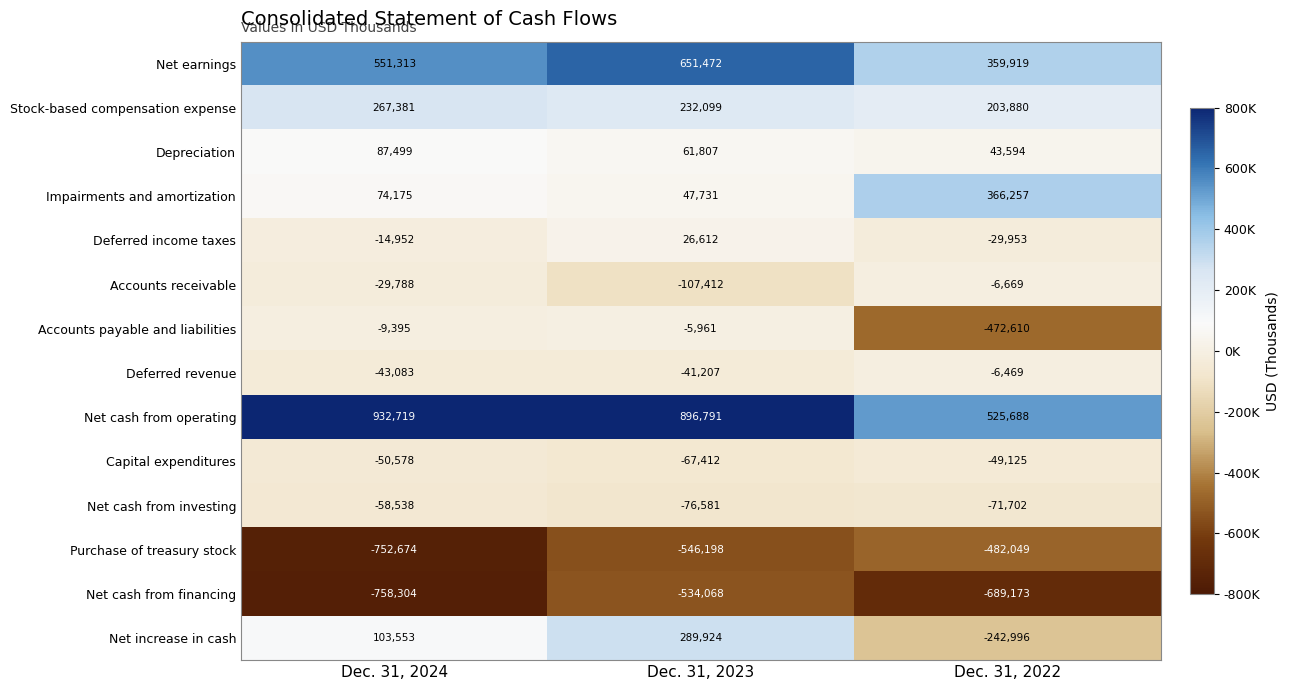

What is the lowest value of the Purchase of treasury stock series?

-752674